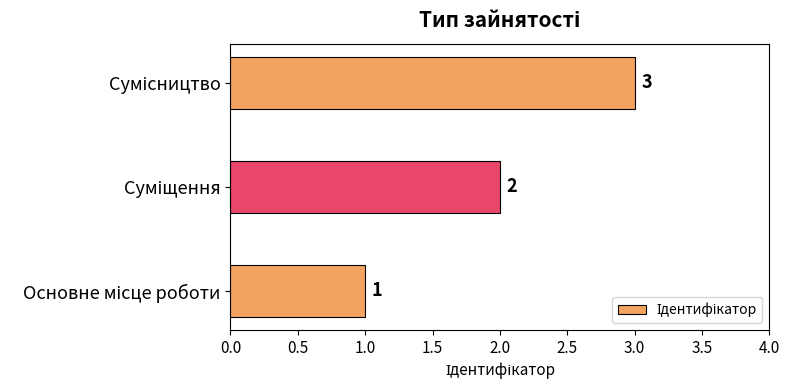

What is the sum of all values?

6